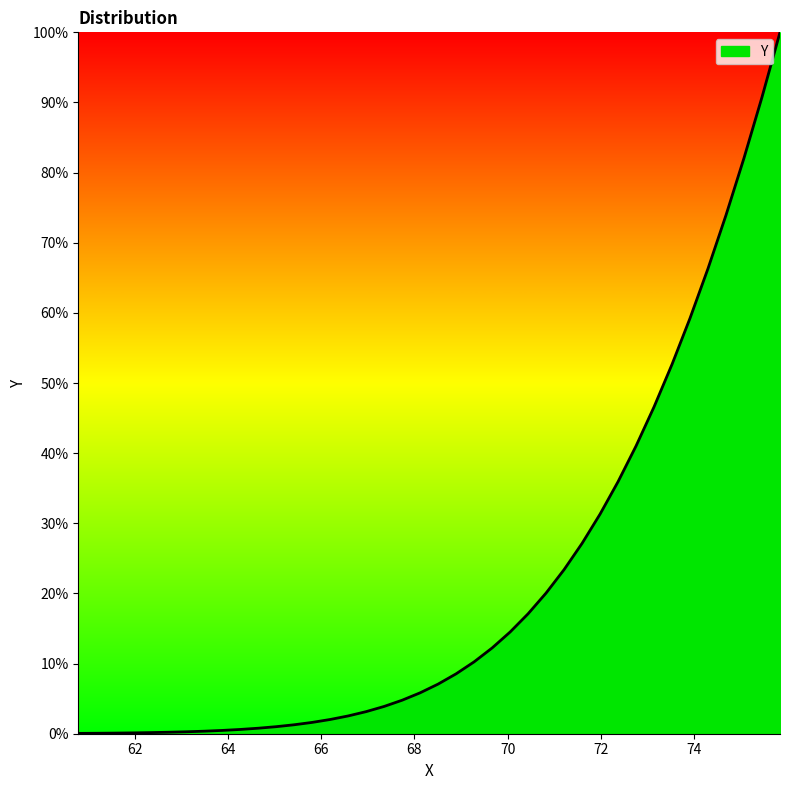

Is this an area chart (filled region under the line)?

Yes